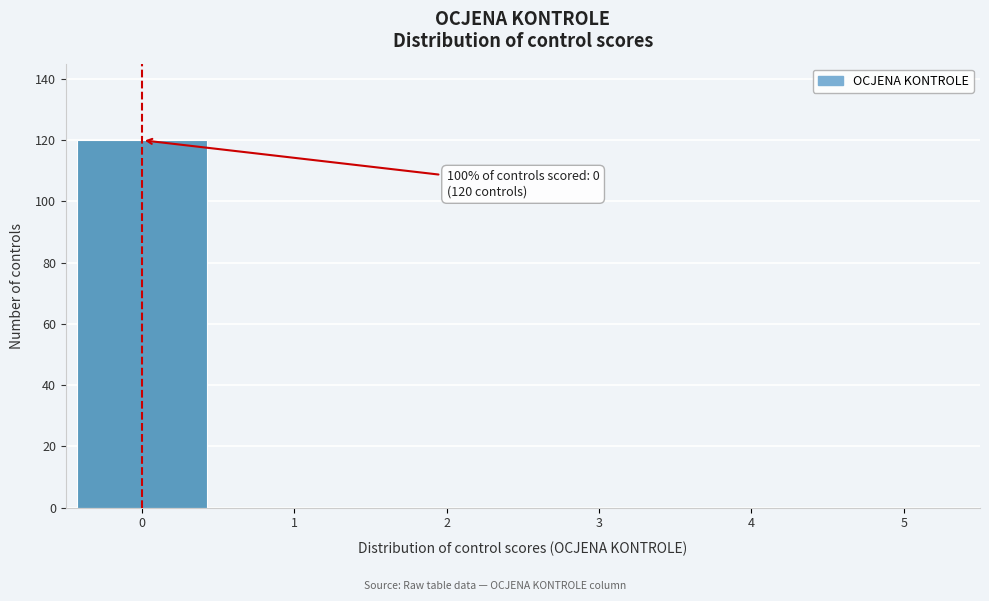

Reading left to right, transcribe all the data shown in this chart.

0=120	1=0	2=0	3=0	4=0	5=0